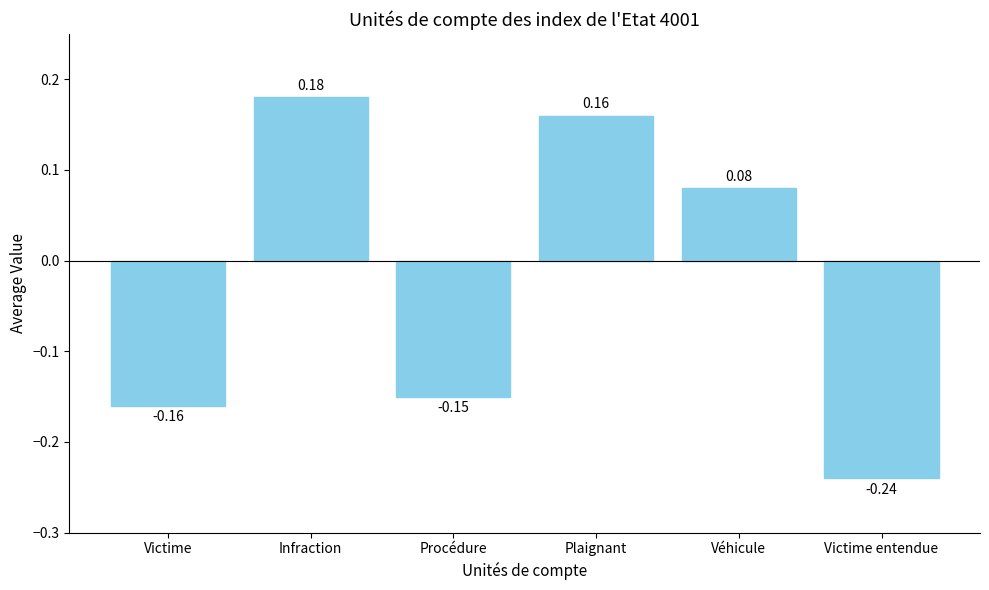

List the labels in order of value, smallest first.

Victime entendue, Victime, Procédure, Véhicule, Plaignant, Infraction